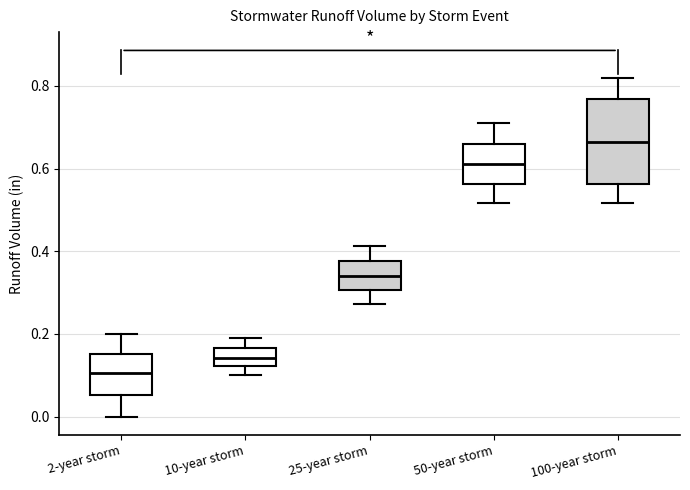

Where does the upper whisker of the box for 10-year storm end on the y-axis? The values are not printed on the chart, so give them approximately, as read against the axis.

0.18